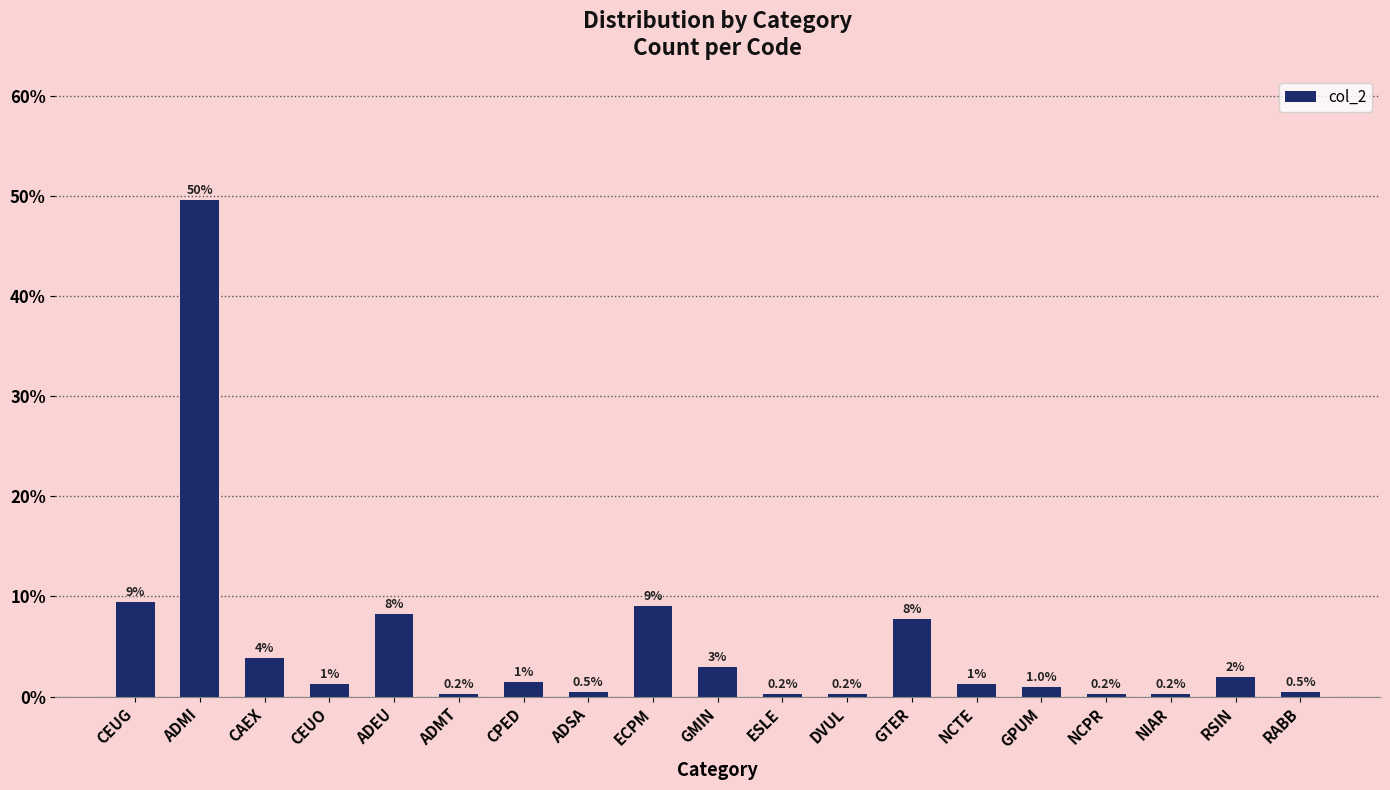

At which category does the chart reach its peak across all series?

ADMI